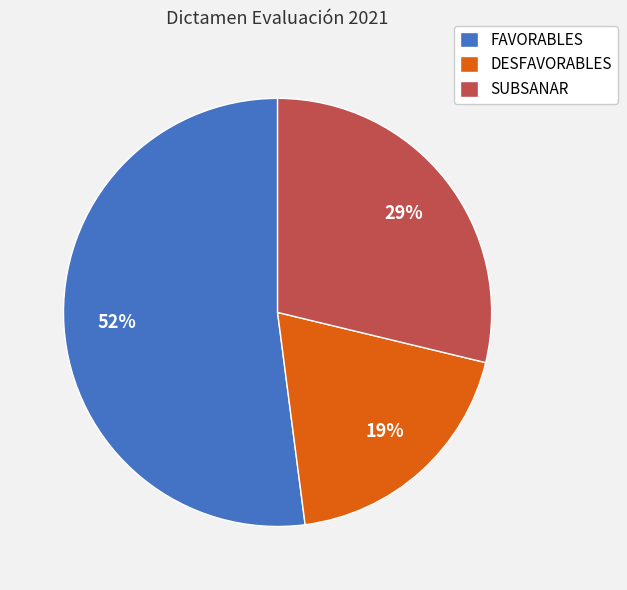

Do SUBSANAR and FAVORABLES together represent more than half of the pie?

Yes